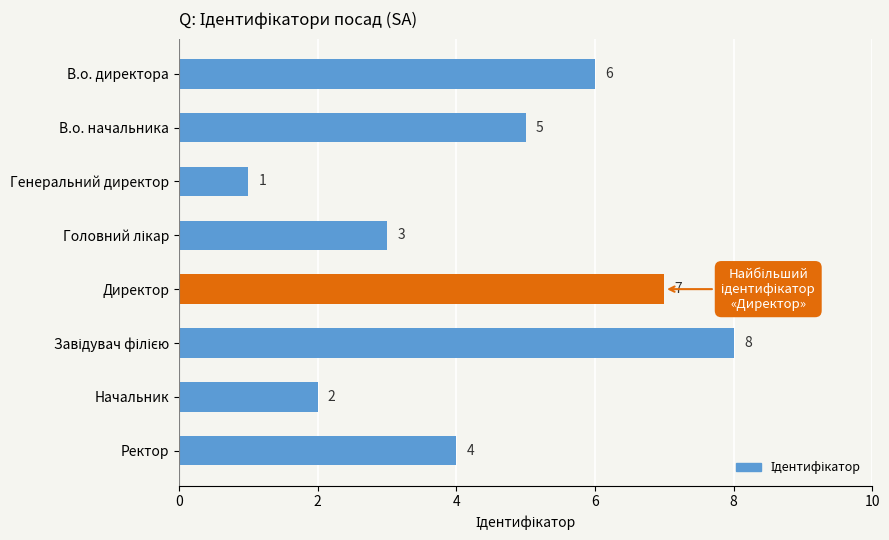

Reading top to bottom, transcribe all the data shown in this chart.

6	5	1	3	7	8	2	4